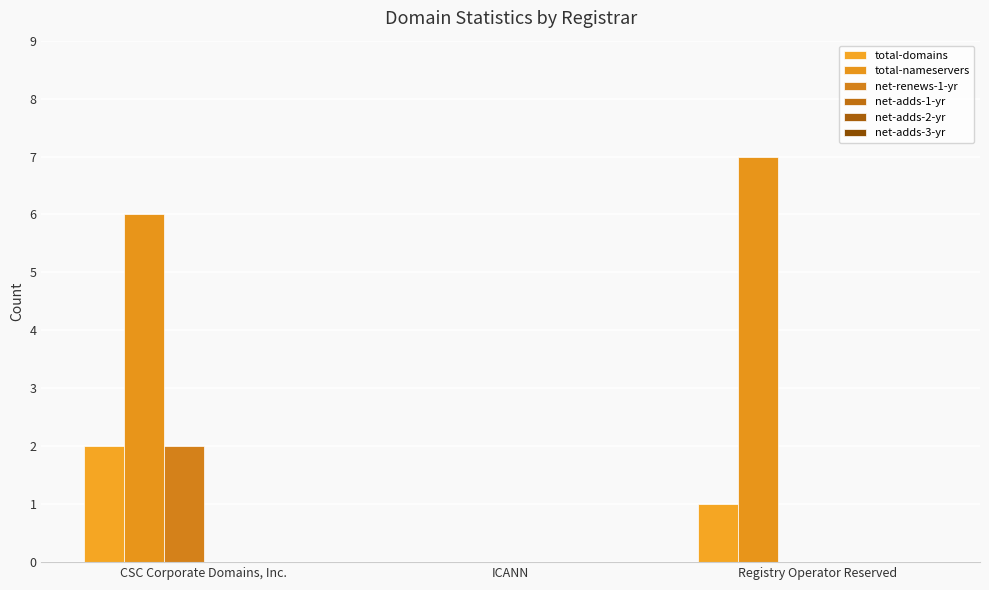

Are the bars horizontal?

No